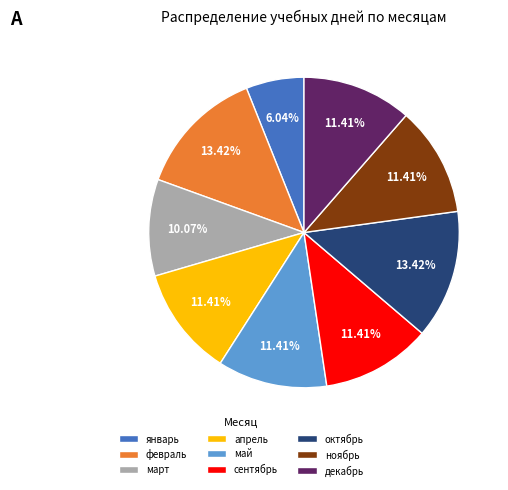

To the nearest percent, what is the difference between the январь and сентябрь slice percentages?

5%